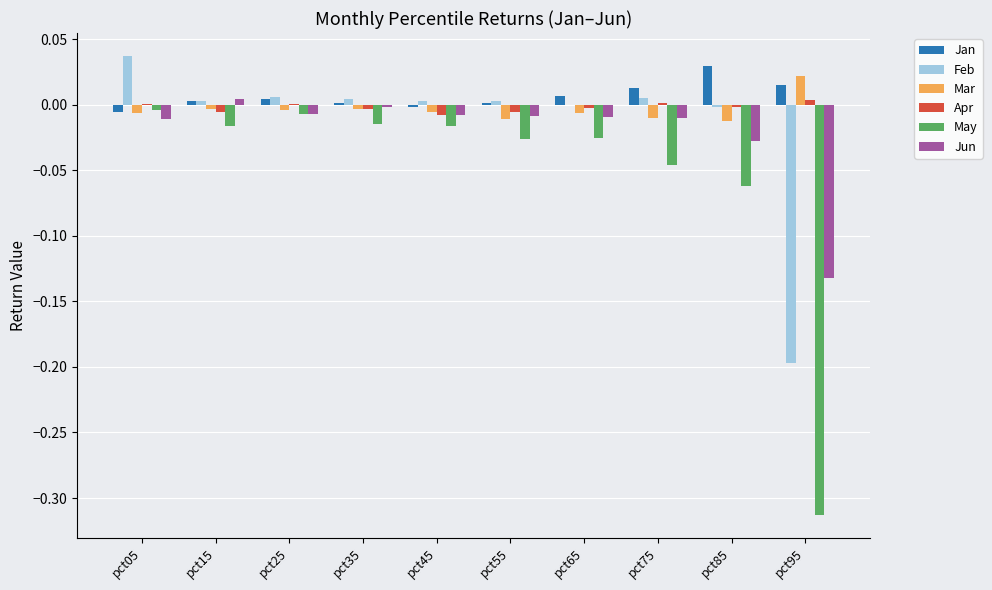

Which series has the widest spread of values?

May